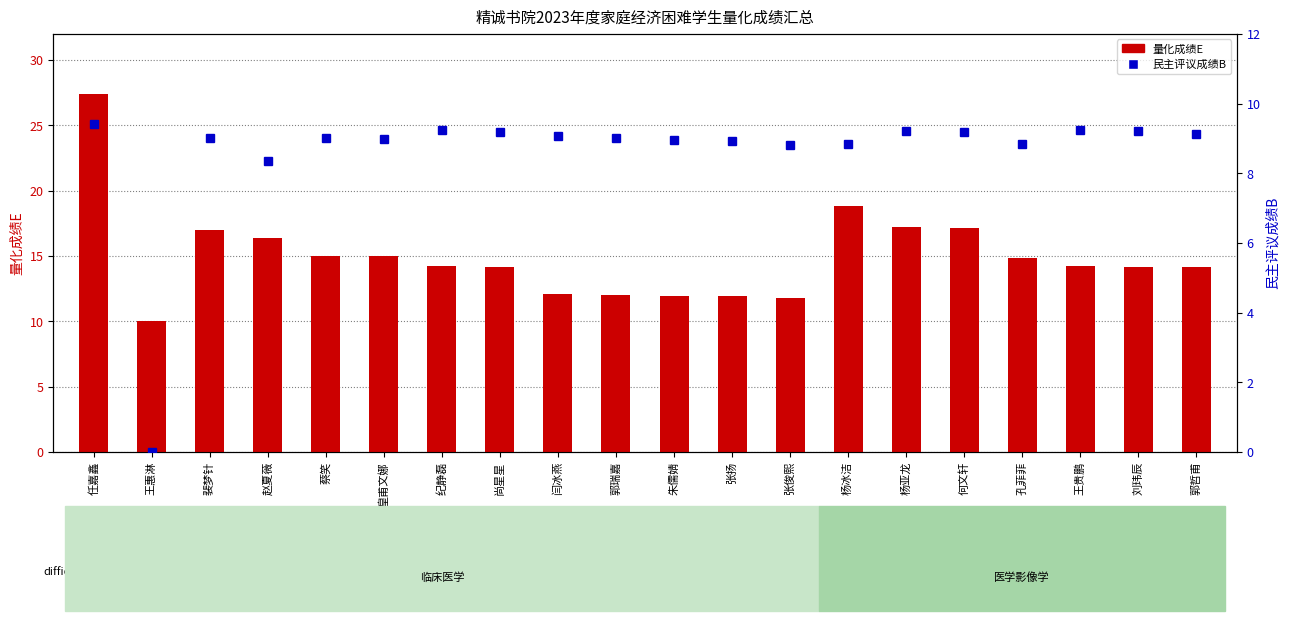

How many data points does each series have?

20